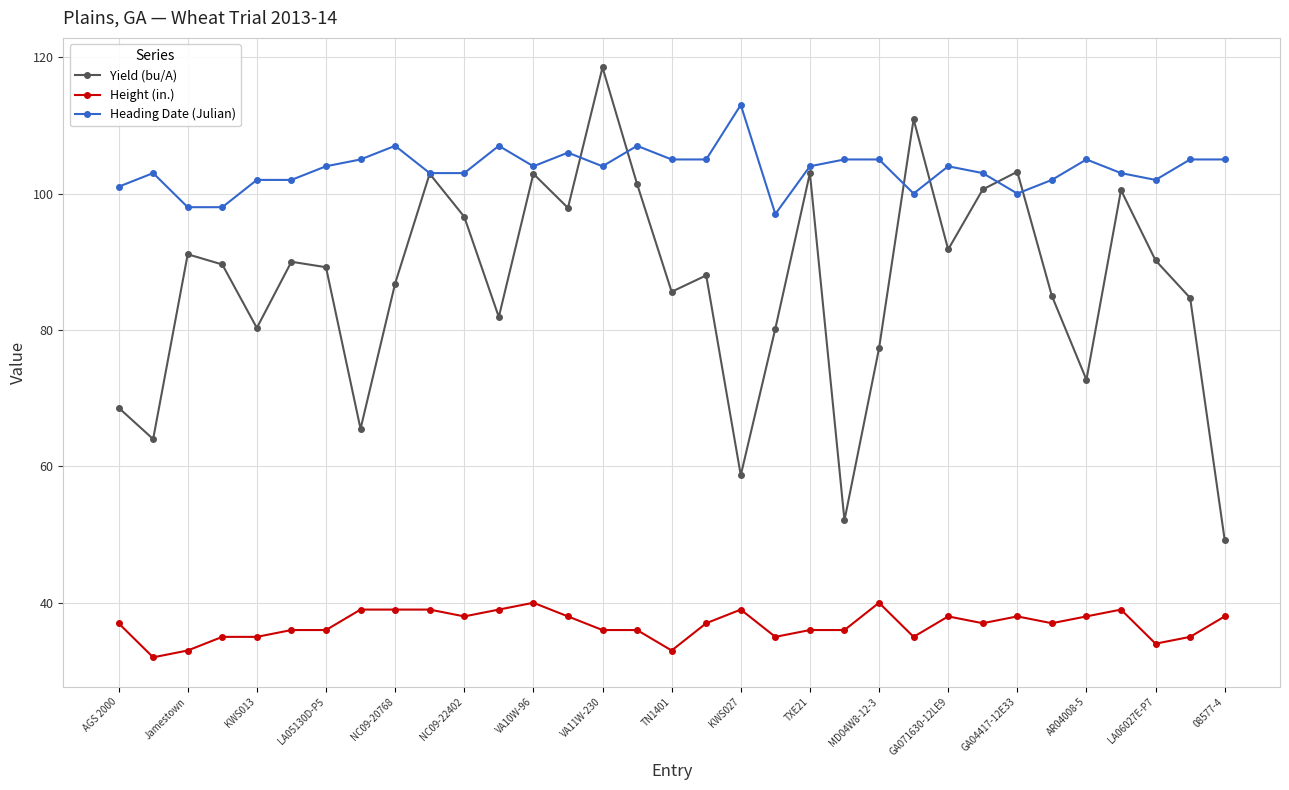

List the series in order of their peak value, highest first.

Yield (bu/A), Heading Date (Julian), Height (in.)